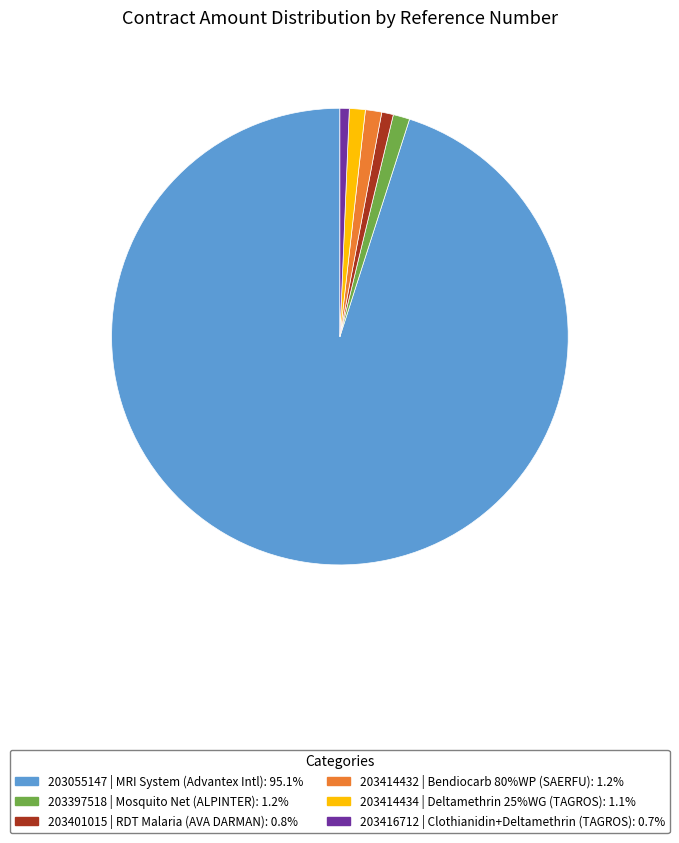

Combined, do 203414434 and 203416712 account for over 50%?

No